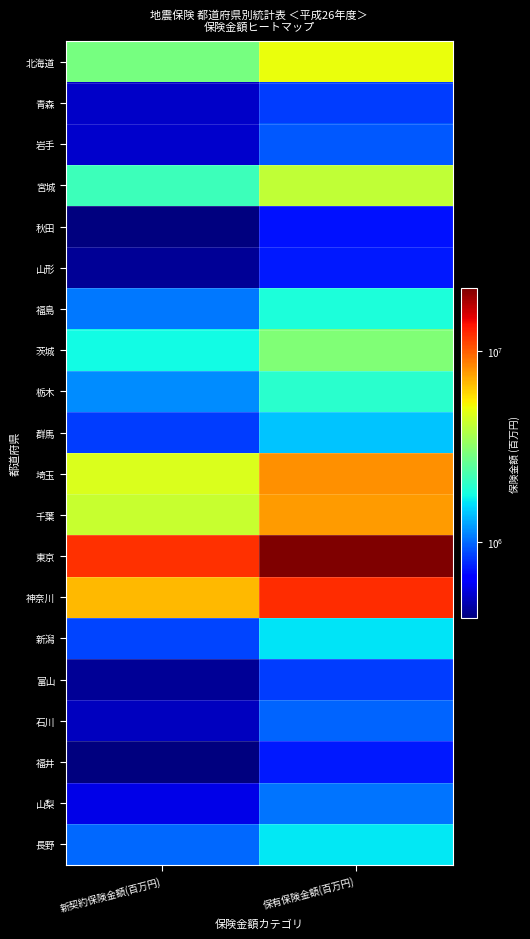

Reading left to right, list all the values displayed in this chart.

北海道: 新契約保険金額(百万円)=2871933	保有保険金額(百万円)=5015433
青森: 新契約保険金額(百万円)=522592	保有保険金額(百万円)=845014
岩手: 新契約保険金額(百万円)=530702	保有保険金額(百万円)=936905
宮城: 新契約保険金額(百万円)=2151433	保有保険金額(百万円)=4100750
秋田: 新契約保険金額(百万円)=404788	保有保険金額(百万円)=710073
山形: 新契約保険金額(百万円)=443327	保有保険金額(百万円)=731730
福島: 新契約保険金額(百万円)=1057976	保有保険金額(百万円)=1863321
茨城: 新契約保険金額(百万円)=1766710	保有保険金額(百万円)=2979753
栃木: 新契約保険金額(百万円)=1140361	保有保険金額(百万円)=1967201
群馬: 新契約保険金額(百万円)=839137	保有保険金額(百万円)=1414319
埼玉: 新契約保険金額(百万円)=4600793	保有保険金額(百万円)=8033150
千葉: 新契約保険金額(百万円)=4194353	保有保険金額(百万円)=7620831
東京: 新契約保険金額(百万円)=12103393	保有保険金額(百万円)=21135746
神奈川: 新契約保険金額(百万円)=6838922	保有保険金額(百万円)=12131223
新潟: 新契約保険金額(百万円)=869220	保有保険金額(百万円)=1612095
富山: 新契約保険金額(百万円)=438251	保有保険金額(百万円)=840684
石川: 新契約保険金額(百万円)=503546	保有保険金額(百万円)=982362
福井: 新契約保険金額(百万円)=404239	保有保険金額(百万円)=729289
山梨: 新契約保険金額(百万円)=577657	保有保険金額(百万円)=1051397
長野: 新契約保険金額(百万円)=996084	保有保険金額(百万円)=1640650